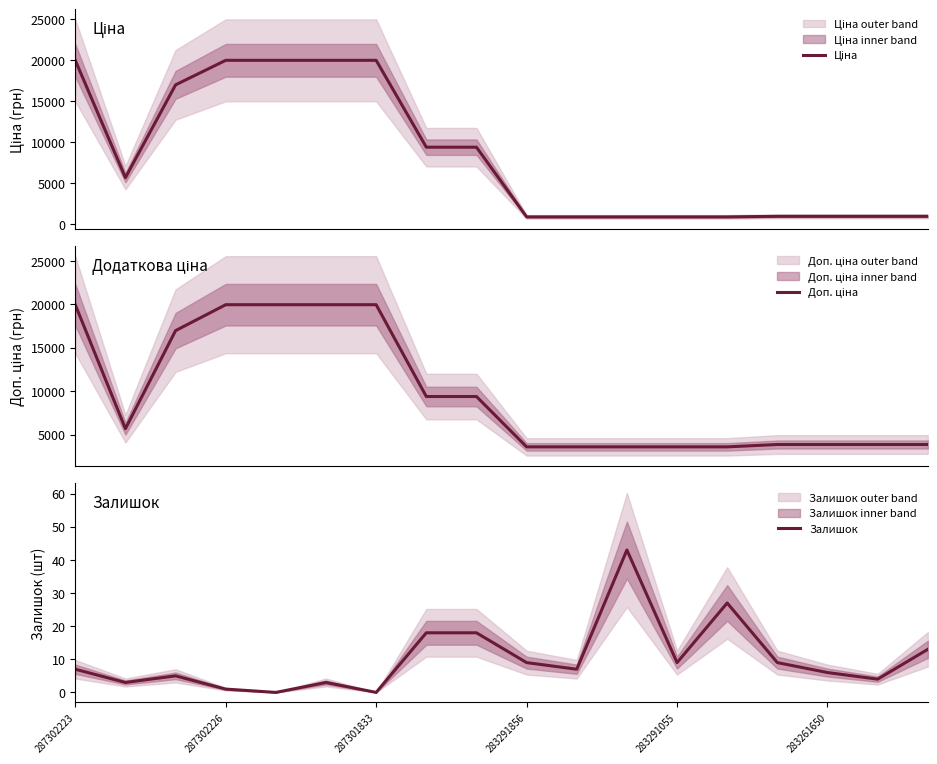

Reading right to left, list all the values displayed in this chart.

Ціна: 963.5	963.5	963.5	963.5	895.9	895.9	895.9	895.9	895.9	9384.0	9384.0	19964.2	19964.2	19964.2	19964.2	16976.3	5673.8	19964.2
Доп. ціна: 3854.0	3854.0	3854.0	3854.0	3583.6	3583.6	3583.6	3583.6	3583.6	9384.0	9384.0	19964.2	19964.2	19964.2	19964.2	16976.3	5673.8	19964.2
Залишок: 13.0	4.0	6.0	9.0	27.0	9.0	43.0	7.0	9.0	18.0	18.0	0.0	3.0	0.0	1.0	5.0	3.0	7.0